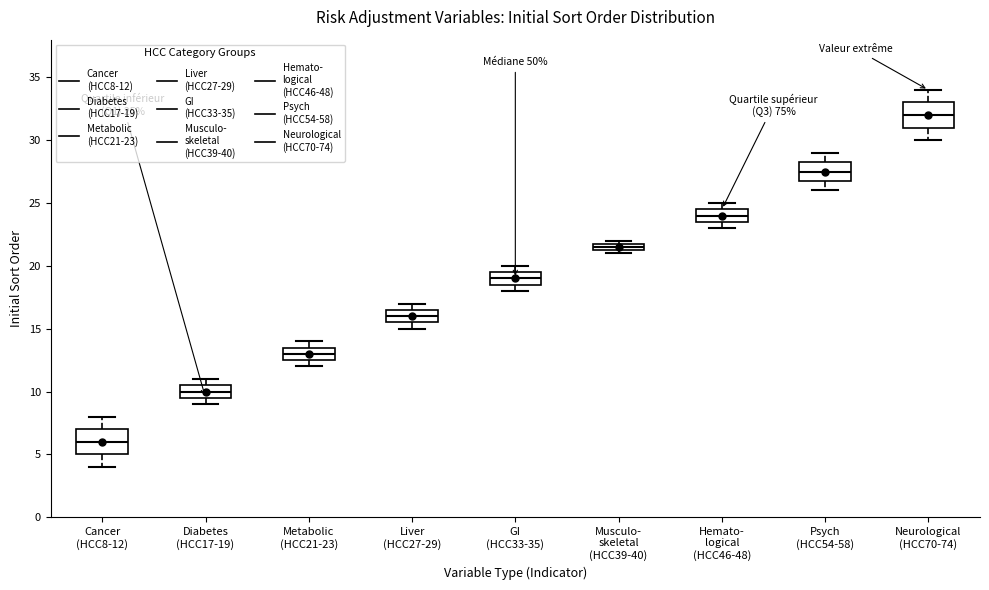

Which box has the lowest median line?

Cancer (HCC8-12)